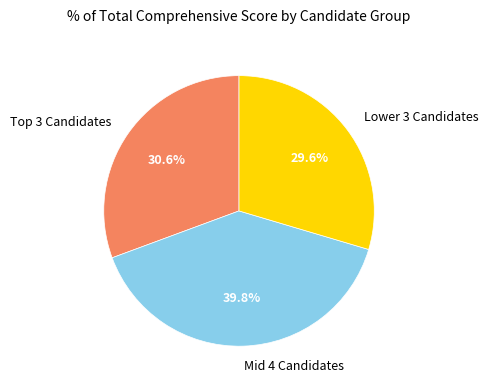

Does Mid 4 Candidates represent more than half of the total?

No